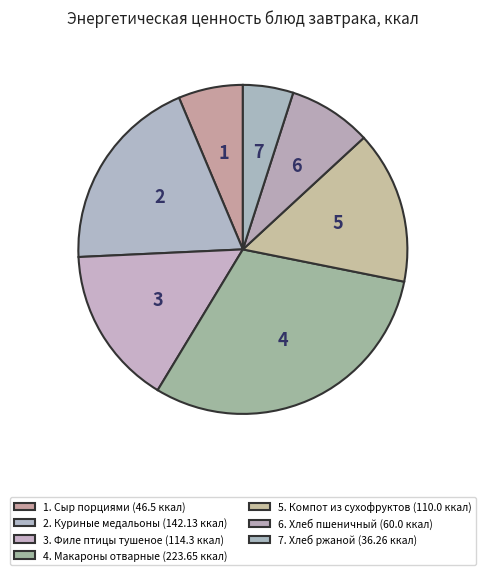

Count the number of slices in the pie.

7